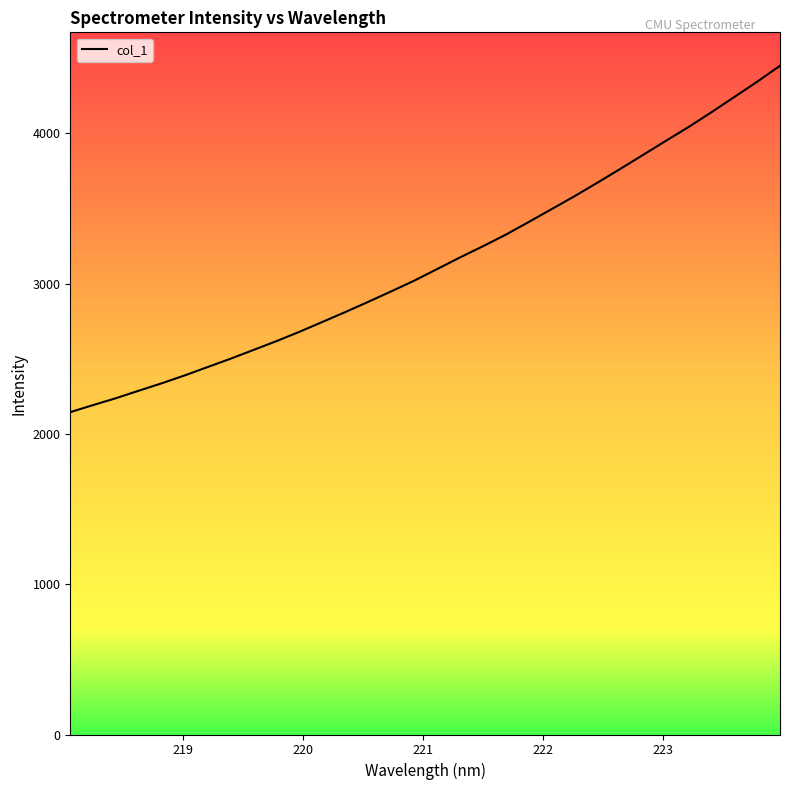

What is the greatest value displayed?

4450.3